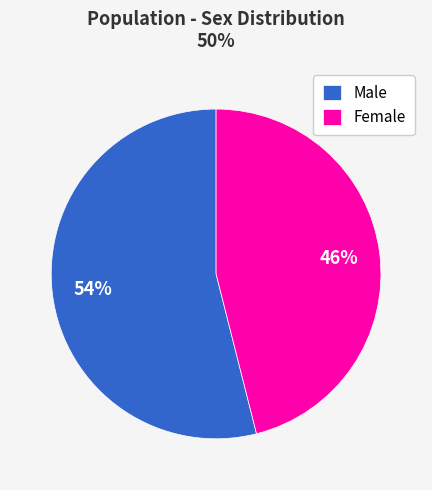

Between Male and Female, which is larger?

Male